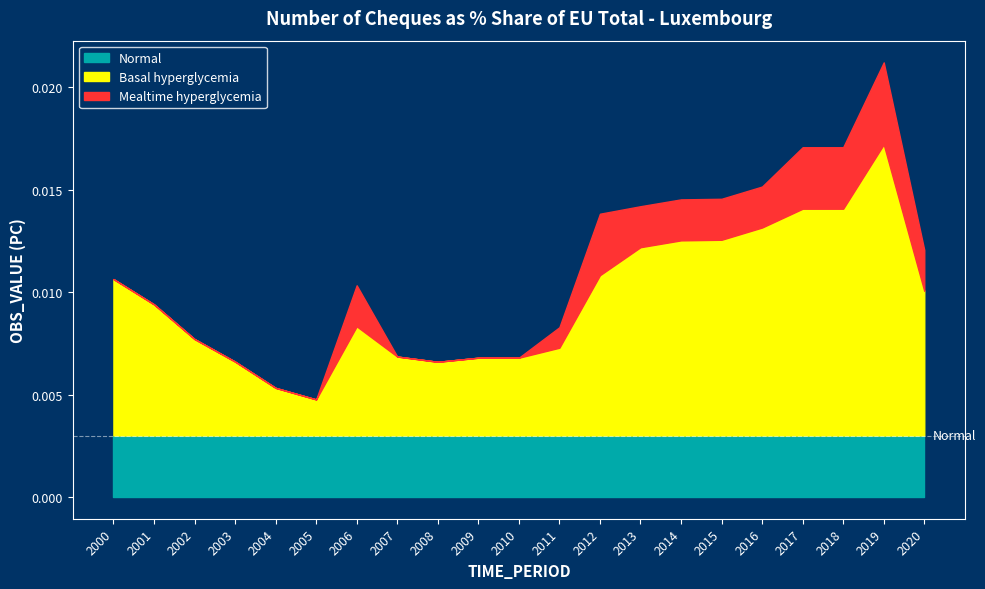

Which series has the largest total across all categories?

Basal hyperglycemia